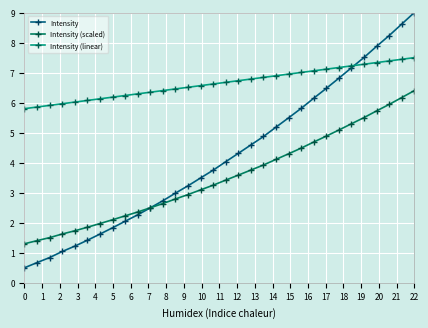

What is the value of the Intensity point at the 30th from the left?

8.2